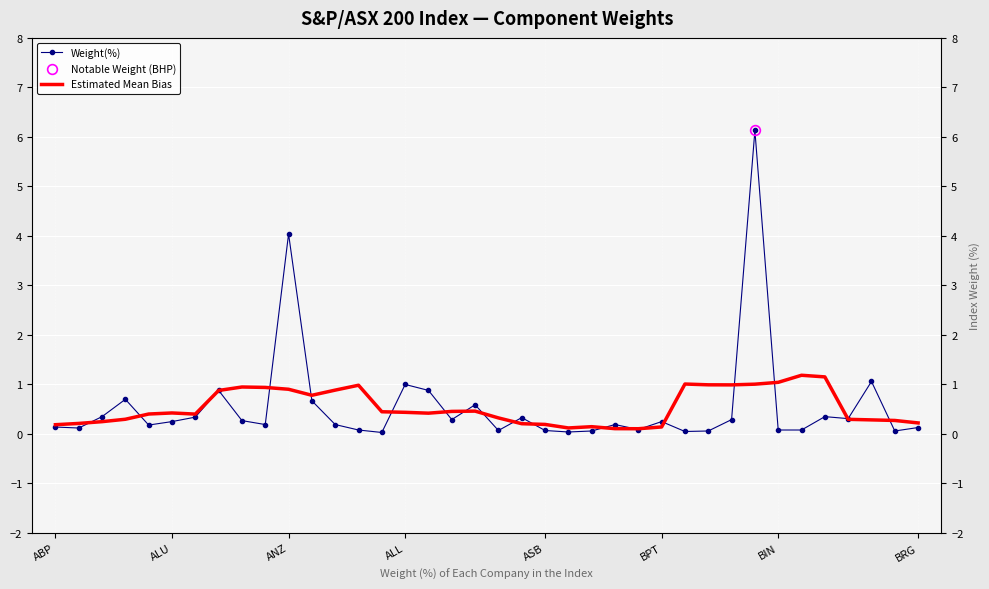

The Estimated Mean Bias series shows 1.5 at 13. True or false?

False